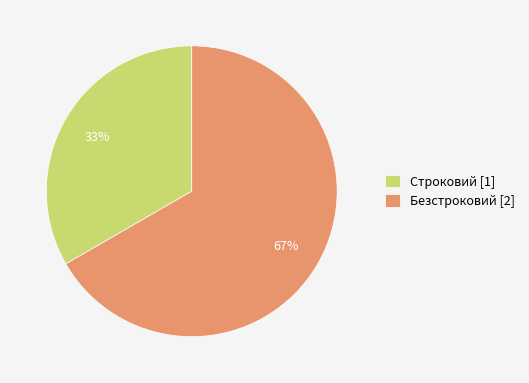

The Безстроковий slice represents 80% of the pie. True or false?

False